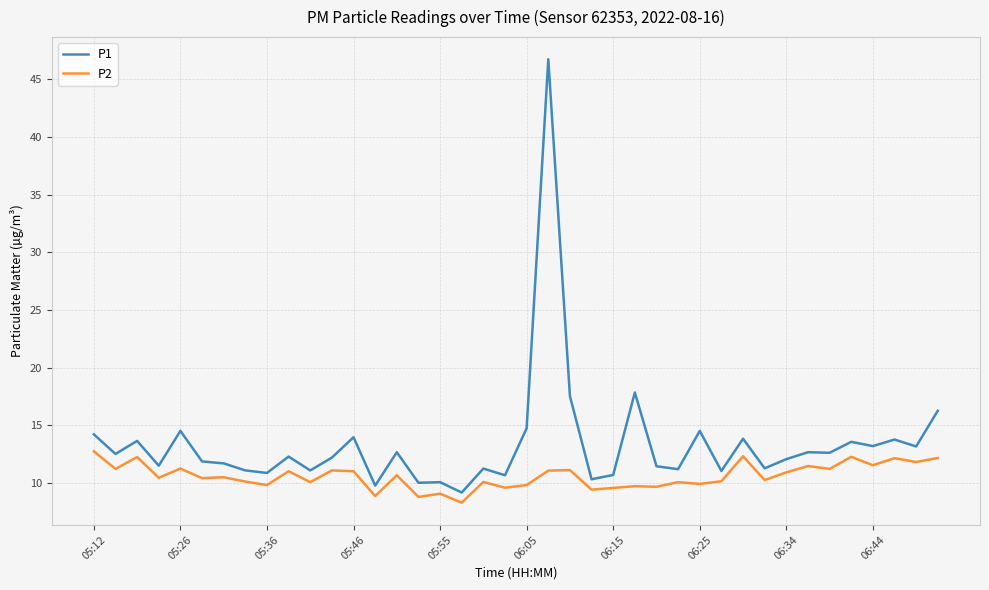

Rank the series by their maximum value, from highest to lowest.

P1, P2